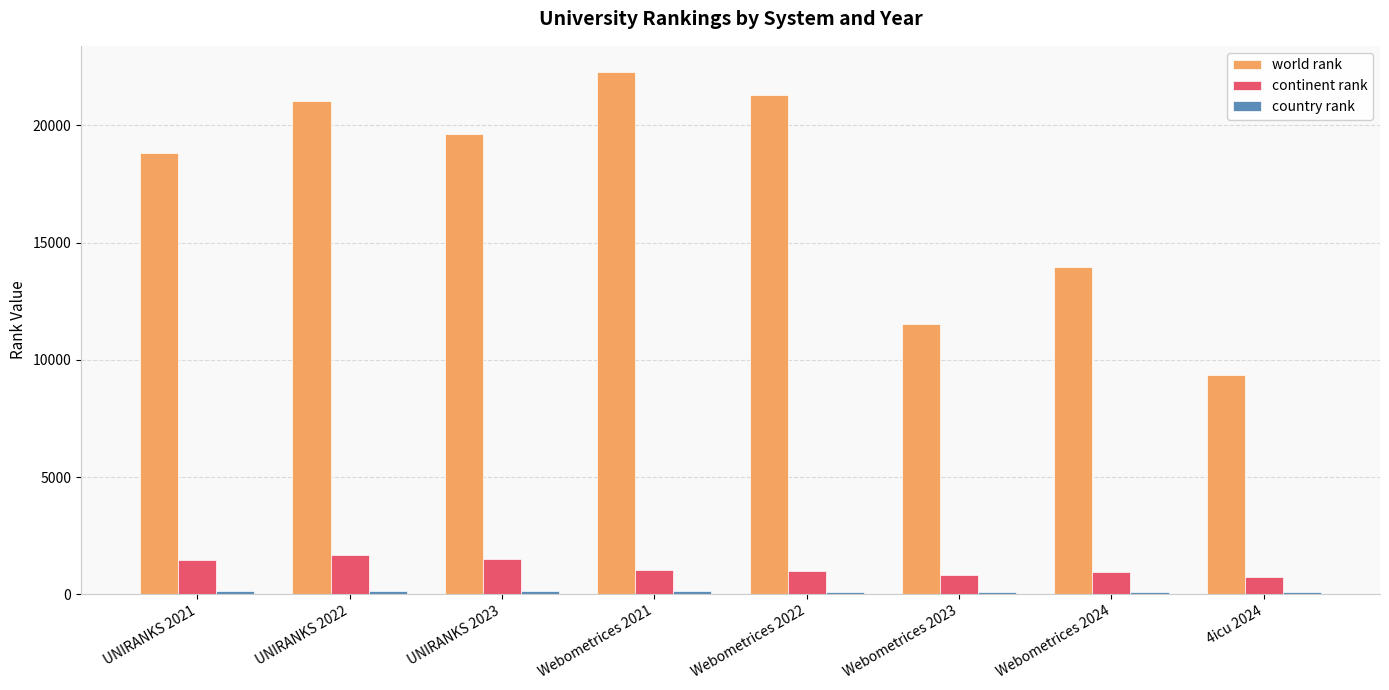

The world rank series shows 15317 at 4icu 2024. True or false?

False